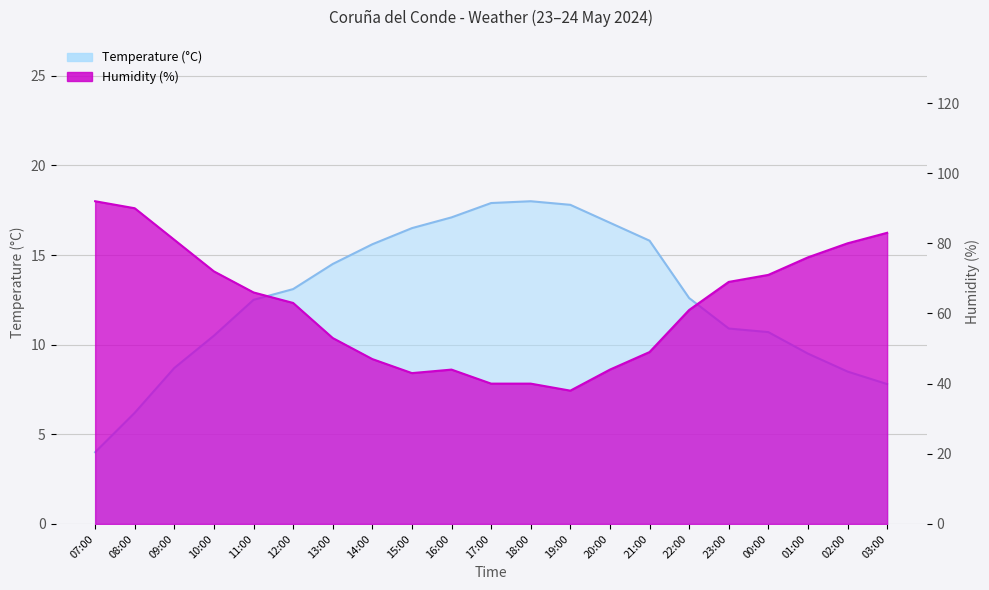

What is the average value of the Temperature (°C) series?

12.6